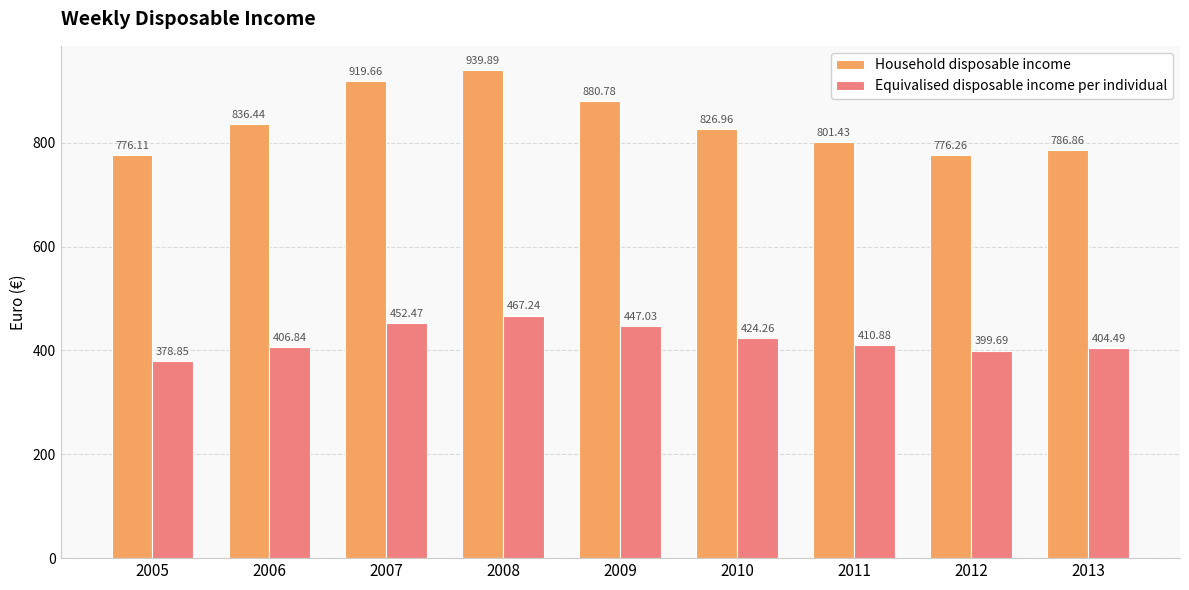

At which category is the sum across all series the highest?

2008